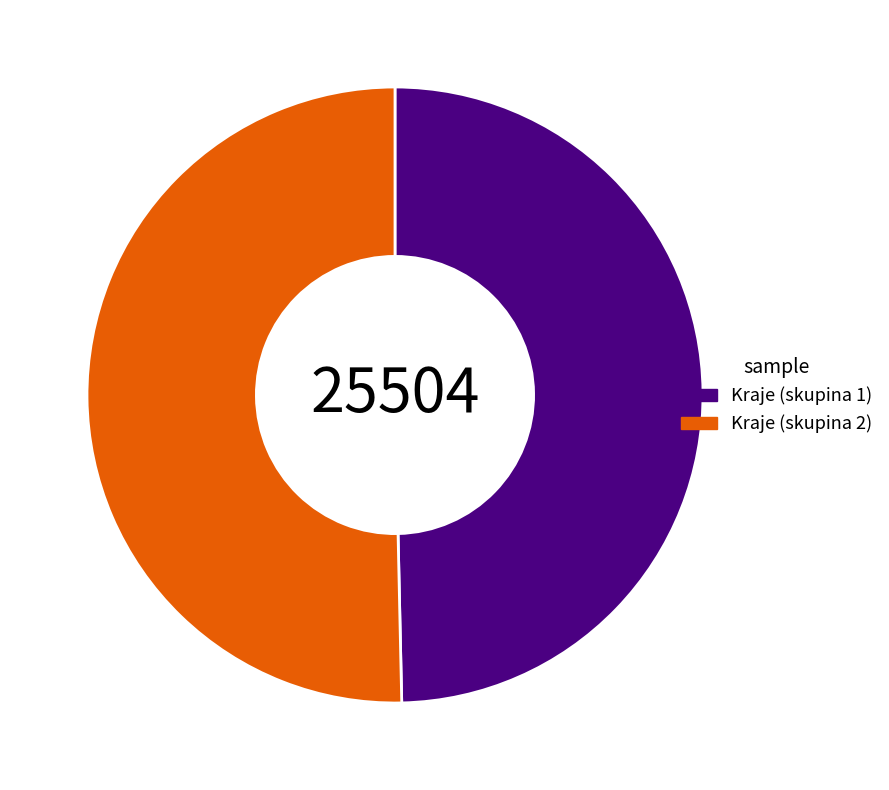

Is it true that Kraje (skupina 1) is 50% of the pie?

True